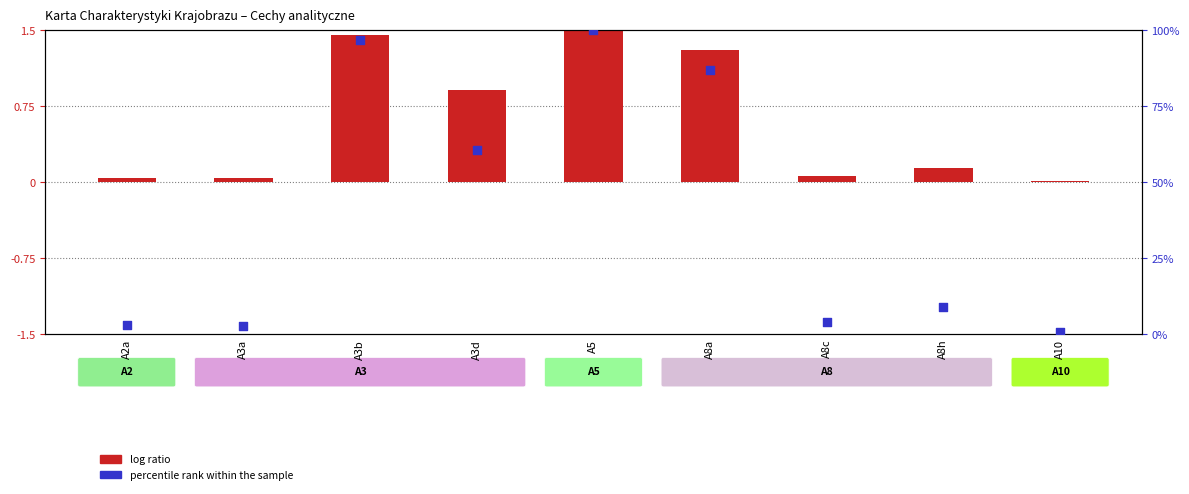

Which series reaches the maximum Y coordinate?

percentile rank within the sample